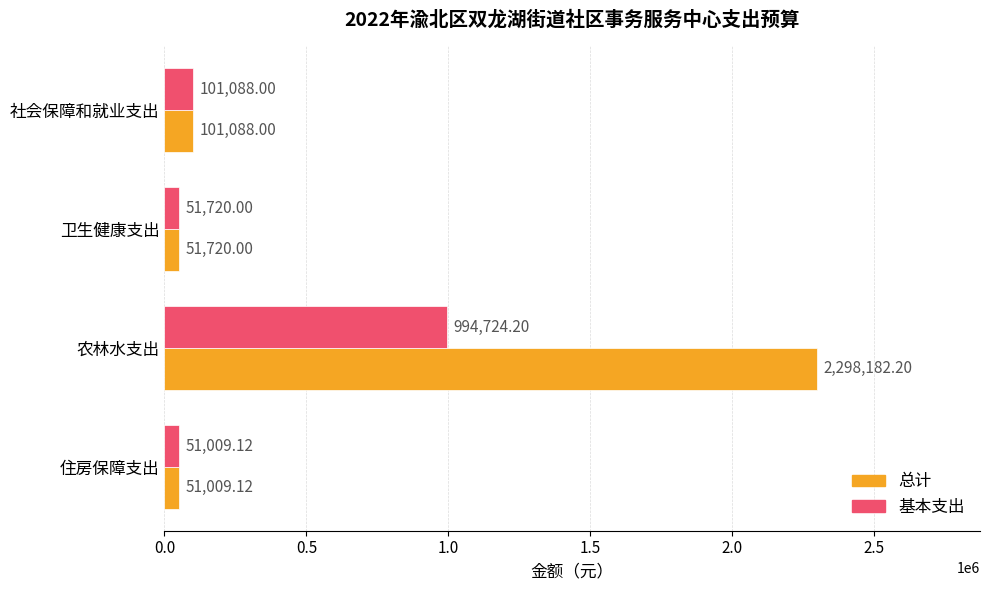

What is the greatest value displayed?

2298182.2